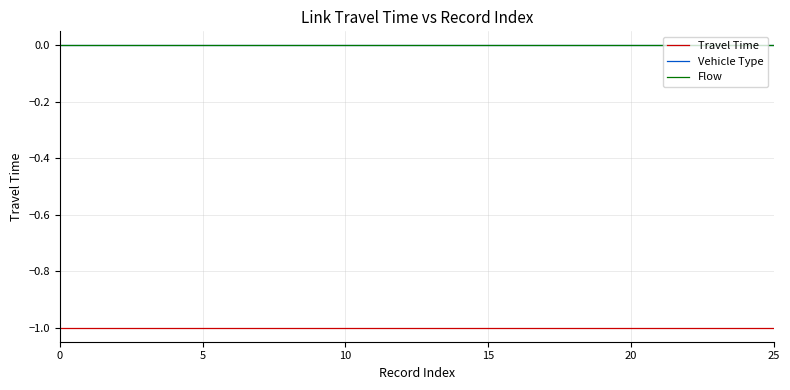

True or false: Travel Time and Vehicle Type intersect in this chart.

False